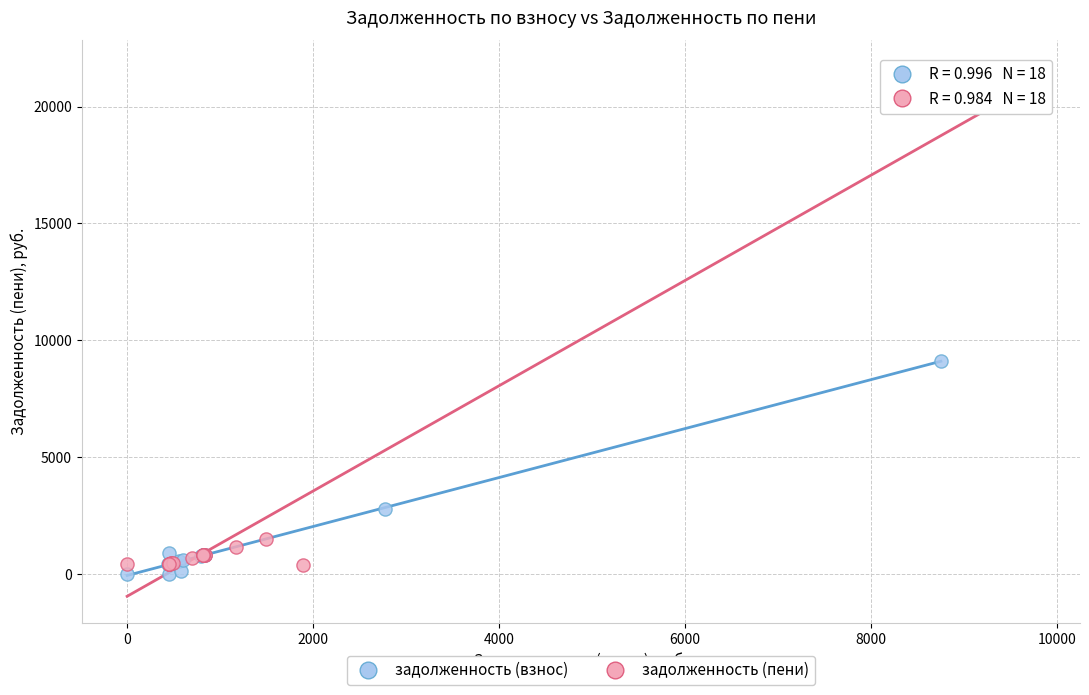

Which series has the largest Y range (max minus min)?

задолженность (пени)